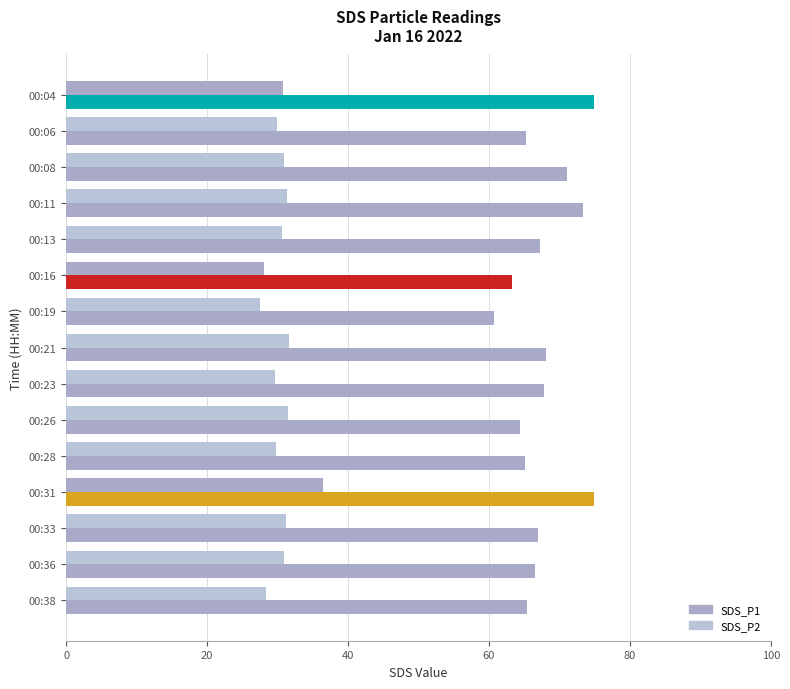

What is the maximum value for SDS_P1?

74.9